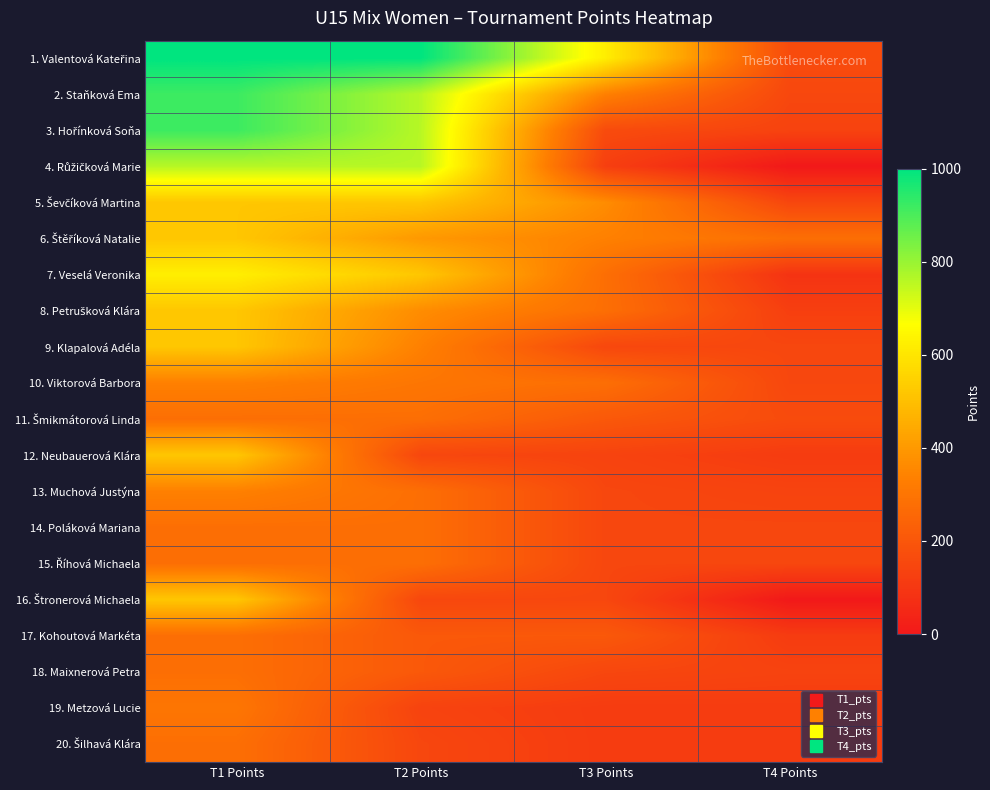

Rank the series at T2 Points from lowest to highest value.

19. Metzová Lucie, 12. Neubauerová Klára, 20. Šilhavá Klára, 16. Štronerová Michaela, 17. Kohoutová Markéta, 18. Maixnerová Petra, 11. Šmikmátorová Linda, 13. Muchová Justýna, 14. Poláková Mariana, 15. Říhová Michaela, 10. Viktorová Barbora, 9. Klapalová Adéla, 8. Petrušková Klára, 6. Štěříková Natalie, 5. Ševčíková Martina, 7. Veselá Veronika, 2. Staňková Ema, 3. Hořínková Soňa, 4. Růžičková Marie, 1. Valentová Kateřina